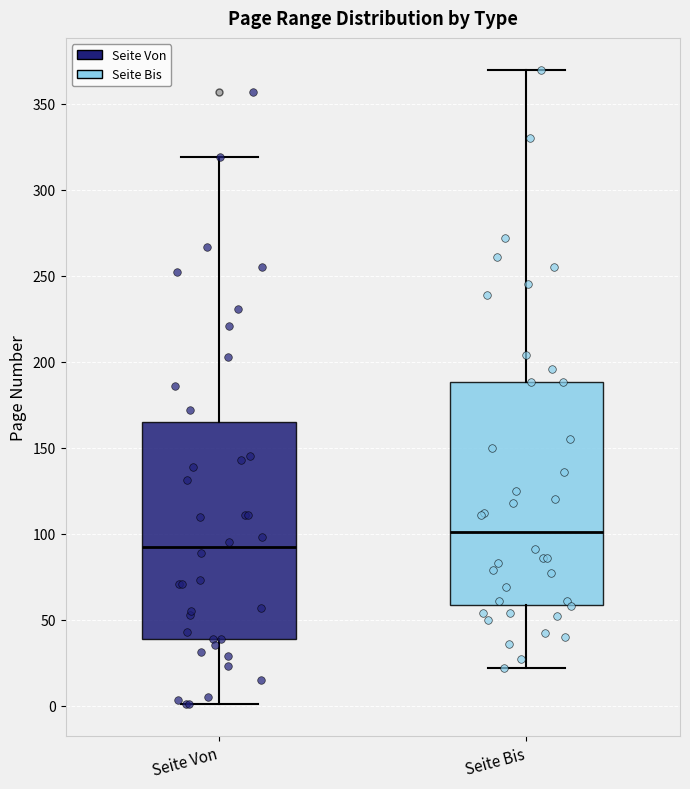

Where does the lower whisker of the box for Seite Bis end on the y-axis? The values are not printed on the chart, so give them approximately, as read against the axis.

20